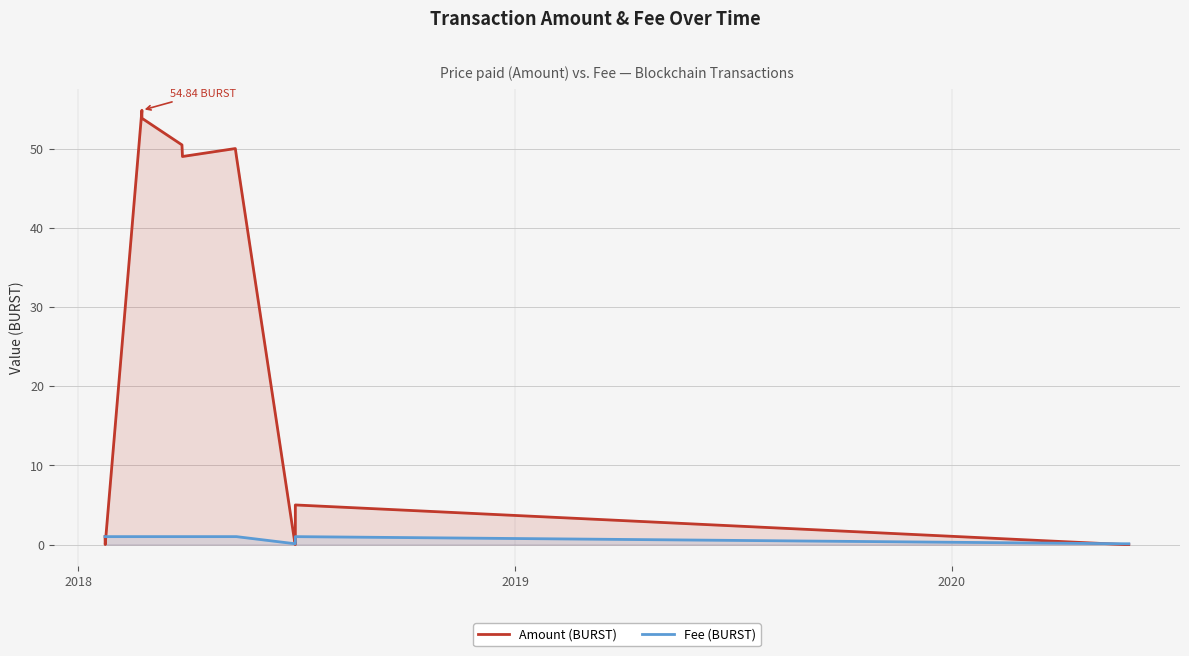

Which series has the widest spread of values?

Amount (BURST)